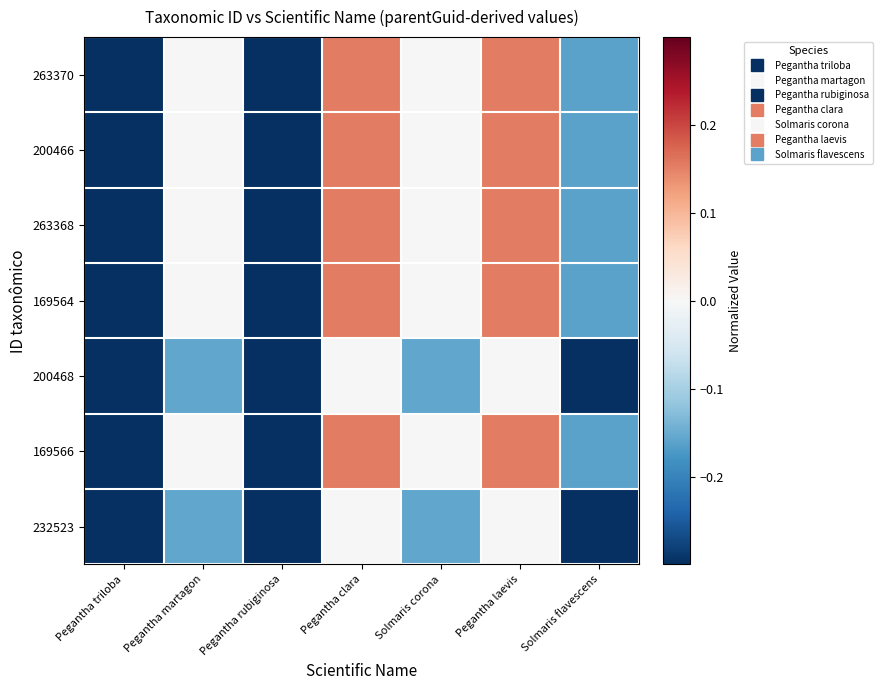

At which category does the chart reach its peak across all series?

Pegantha clara